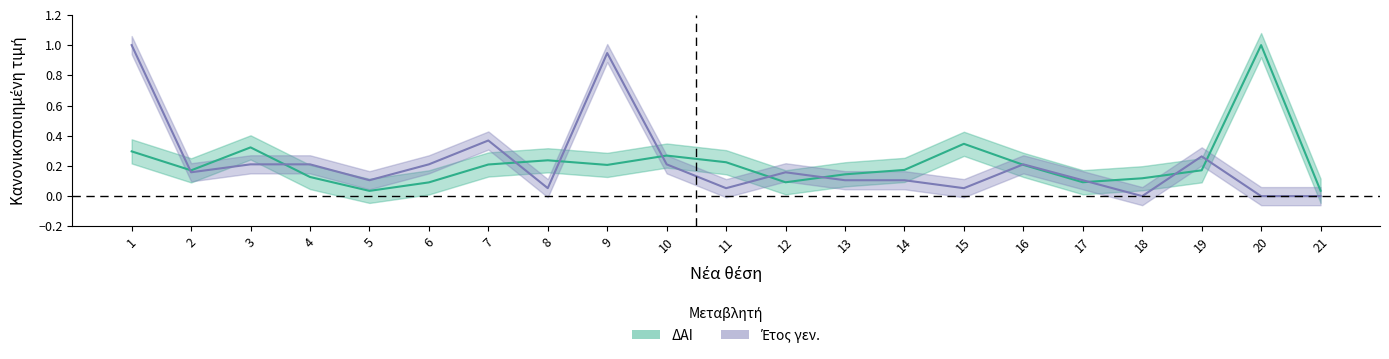

What is the average value of the Έτος γεν. series?

0.2